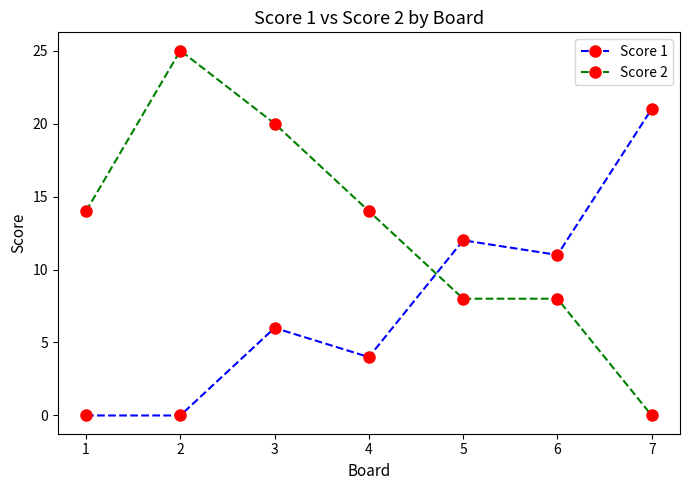

What is the sum of all Score 1 values?

54